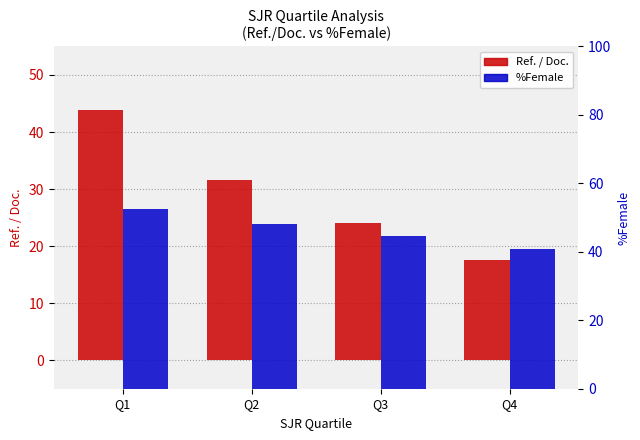

What is the sum of the %Female values at Q2 and Q3?

92.8